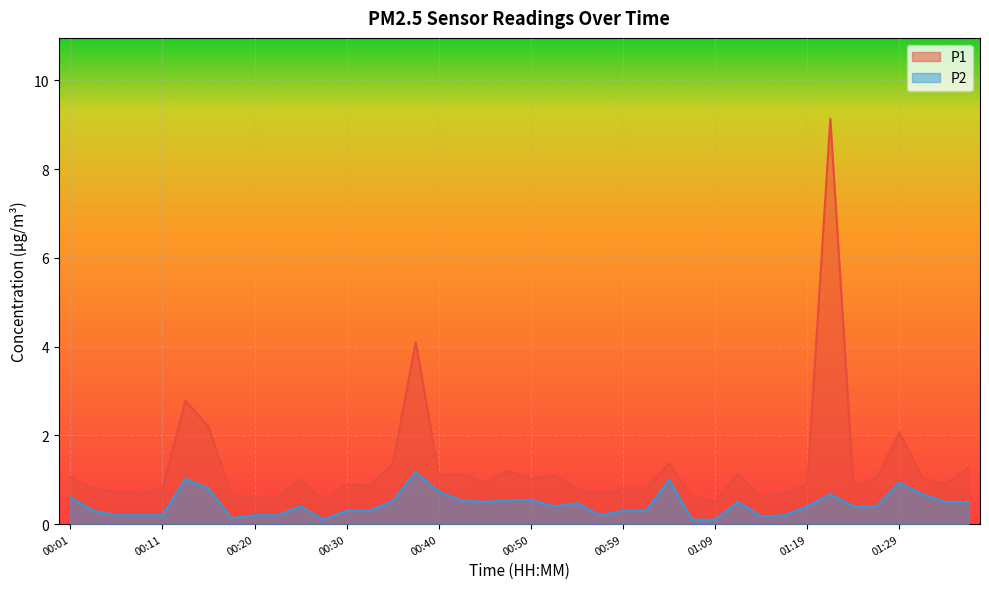

What is the difference between the maximum and second lowest values in the P2 series?

1.1